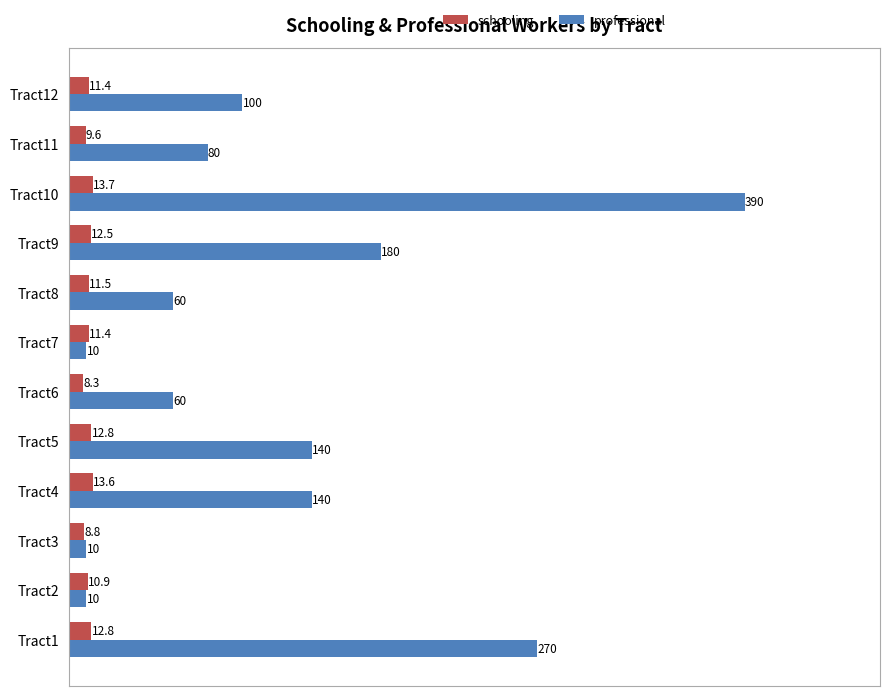

Which series has the largest range (max minus min)?

professional